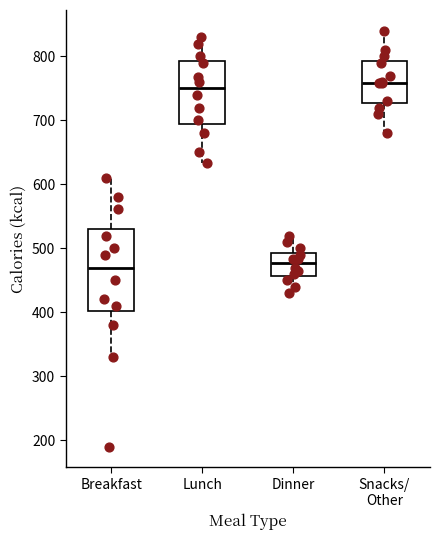

Reading left to right, read every box against the y-axis: the position of its median line, the range the box covers, and the ends of its whiskers. The values are not printed on the chart, so give them approximately, as read against the axis.

Breakfast: median 470, box 400 to 530, whiskers 330 to 610
Lunch: median 750, box 700 to 790, whiskers 630 to 830
Dinner: median 480, box 460 to 490, whiskers 430 to 520
Snacks/ Other: median 760, box 730 to 790, whiskers 680 to 840